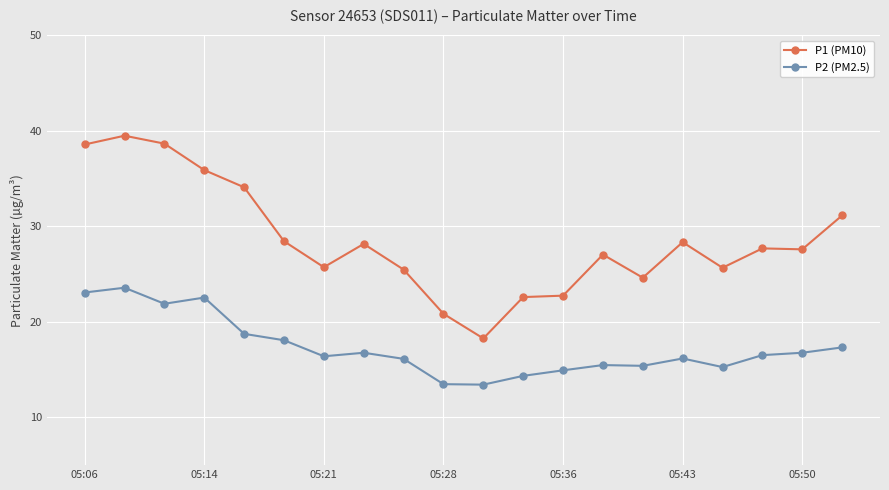

What is the value of the P2 (PM2.5) point at the 7th from the left?

16.4